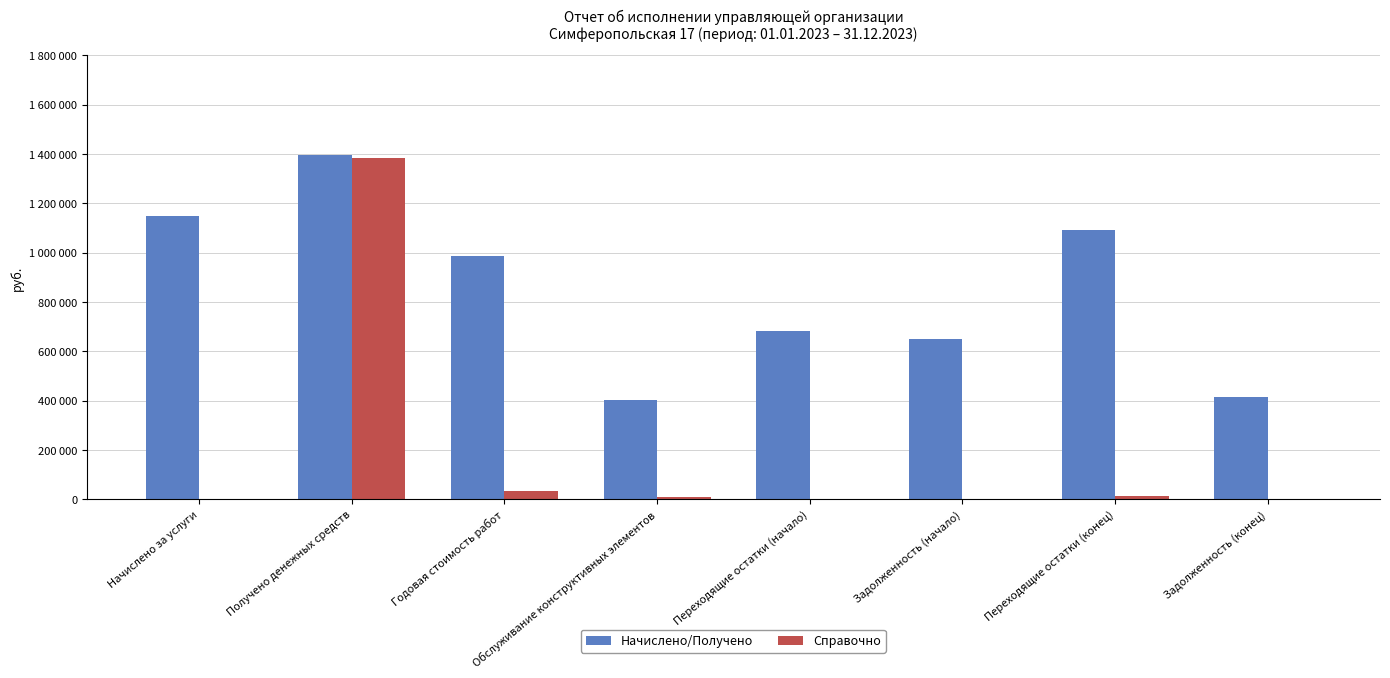

List the labels in order of Справочно value, largest first.

Получено денежных средств, Годовая стоимость работ, Переходящие остатки (конец), Обслуживание конструктивных элементов, Начислено за услуги, Переходящие остатки (начало), Задолженность (начало), Задолженность (конец)